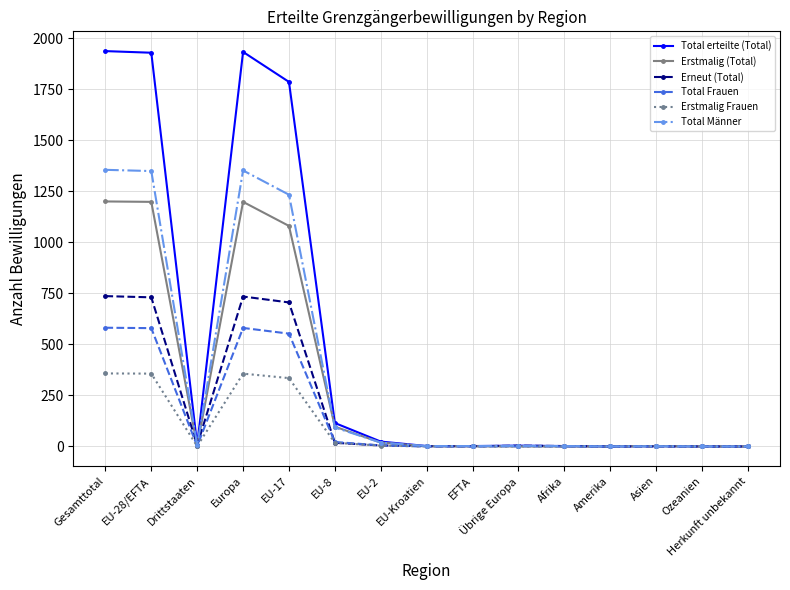

Rank the series by their maximum value, from lowest to highest.

Erstmalig Frauen, Total Frauen, Erneut (Total), Erstmalig (Total), Total Männer, Total erteilte (Total)